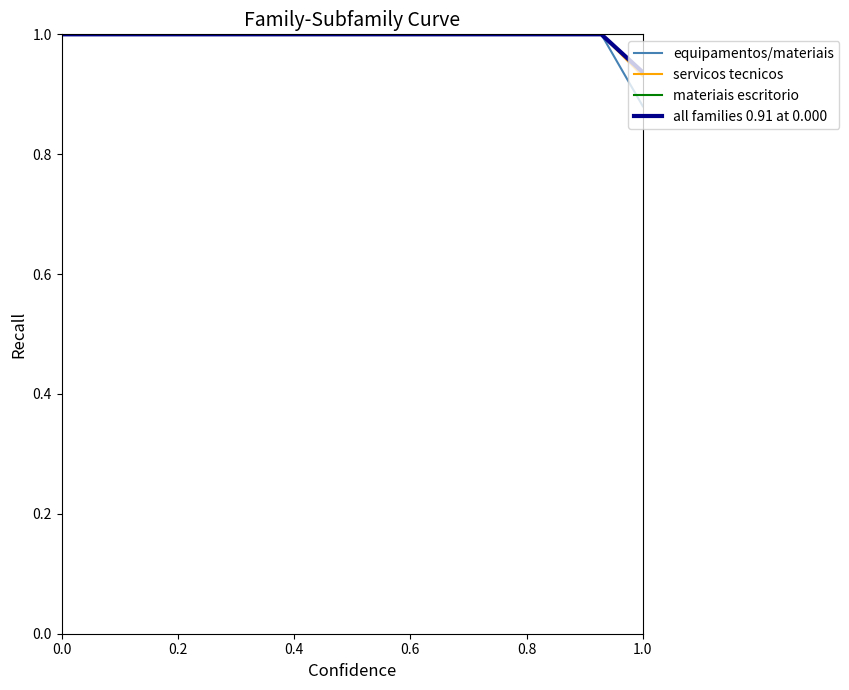

What is the highest value of the equipamentos/materiais series?

1.0